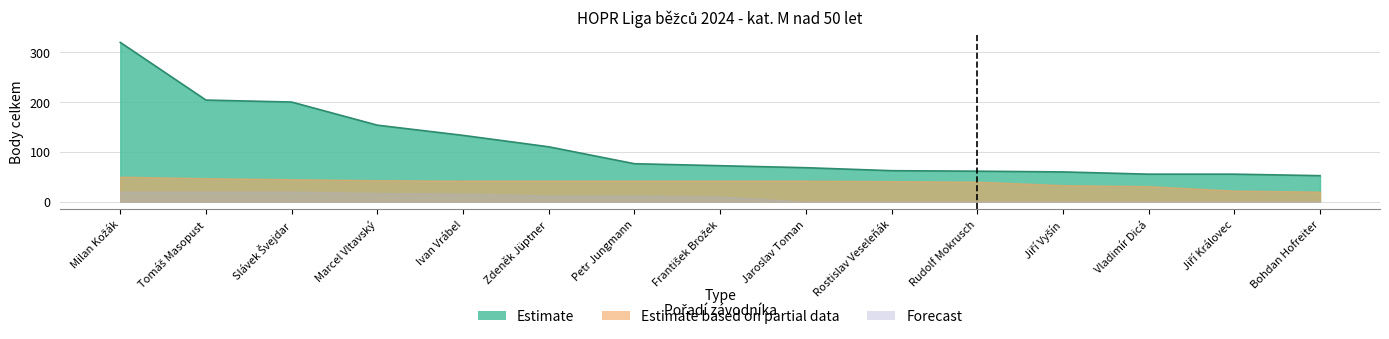

What is the value of the Estimate point at the 3rd from the left?

200.0